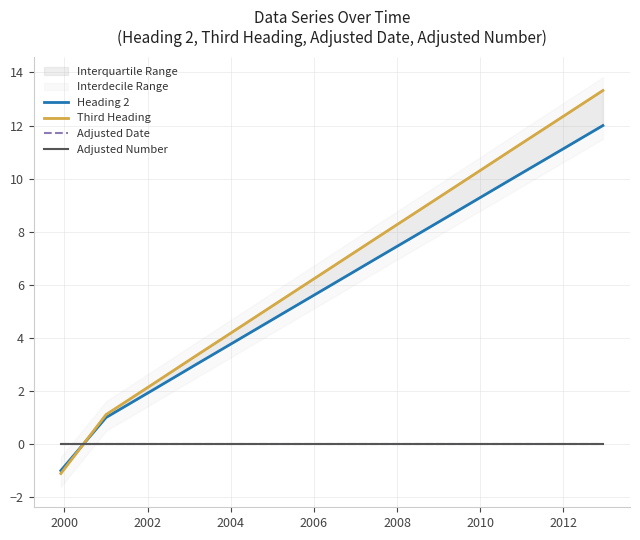

How many lines are shown in the chart?

4